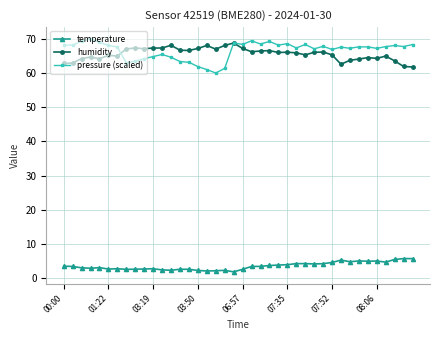

In temperature, how many points are lower than both neighbors (excluding endpoints)?

10